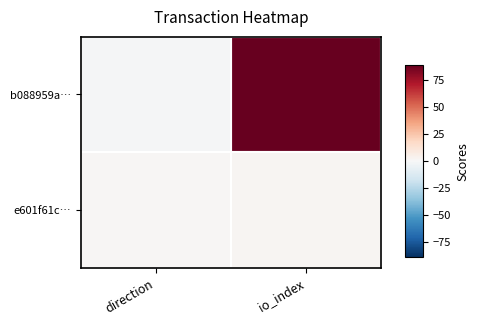

What is the difference between the highest and lowest values at io_index?

87